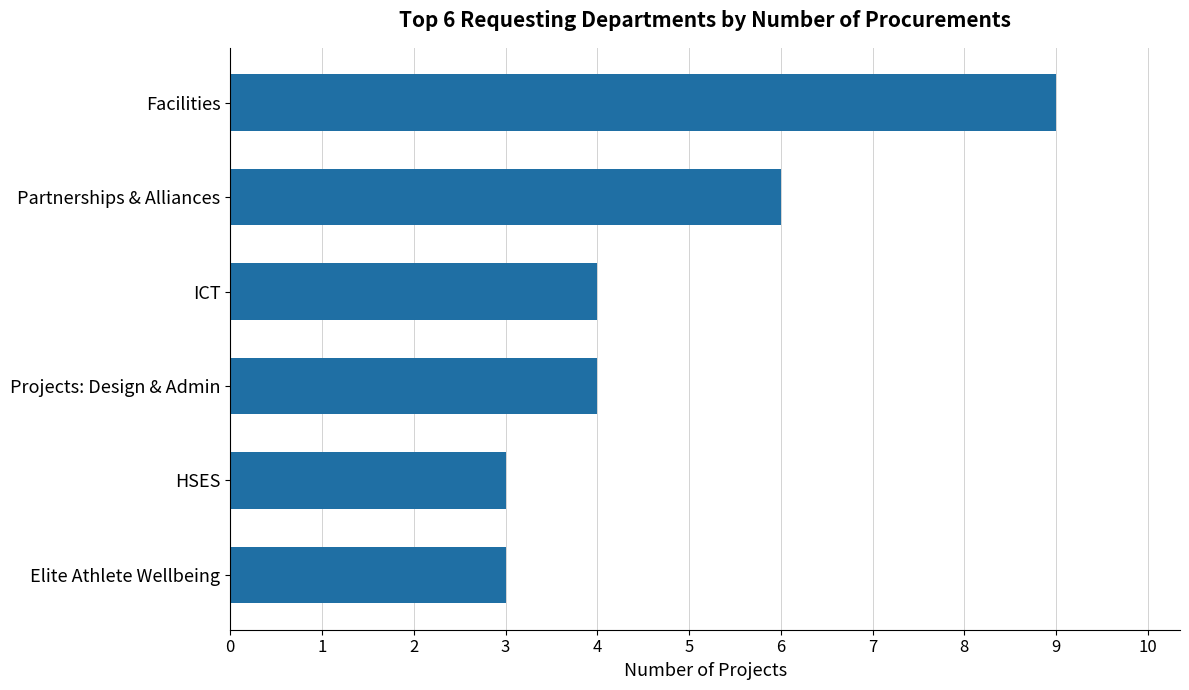

True or false: the data shows 4 at ICT.

True